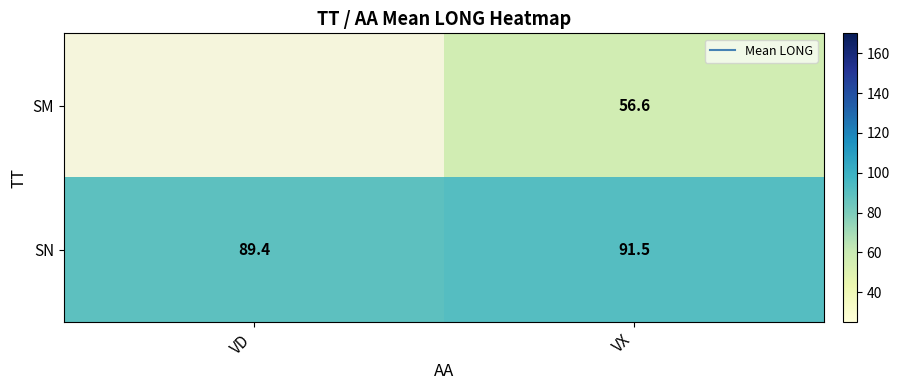

The SN series shows 33.3 at VD. True or false?

False